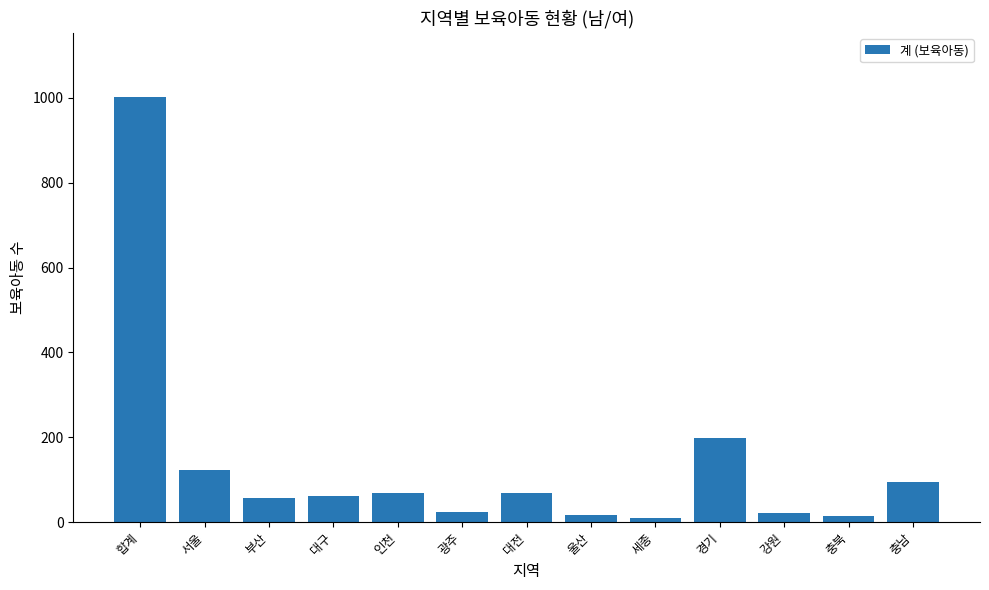

Is it true that the value at 경기 is 51?

False